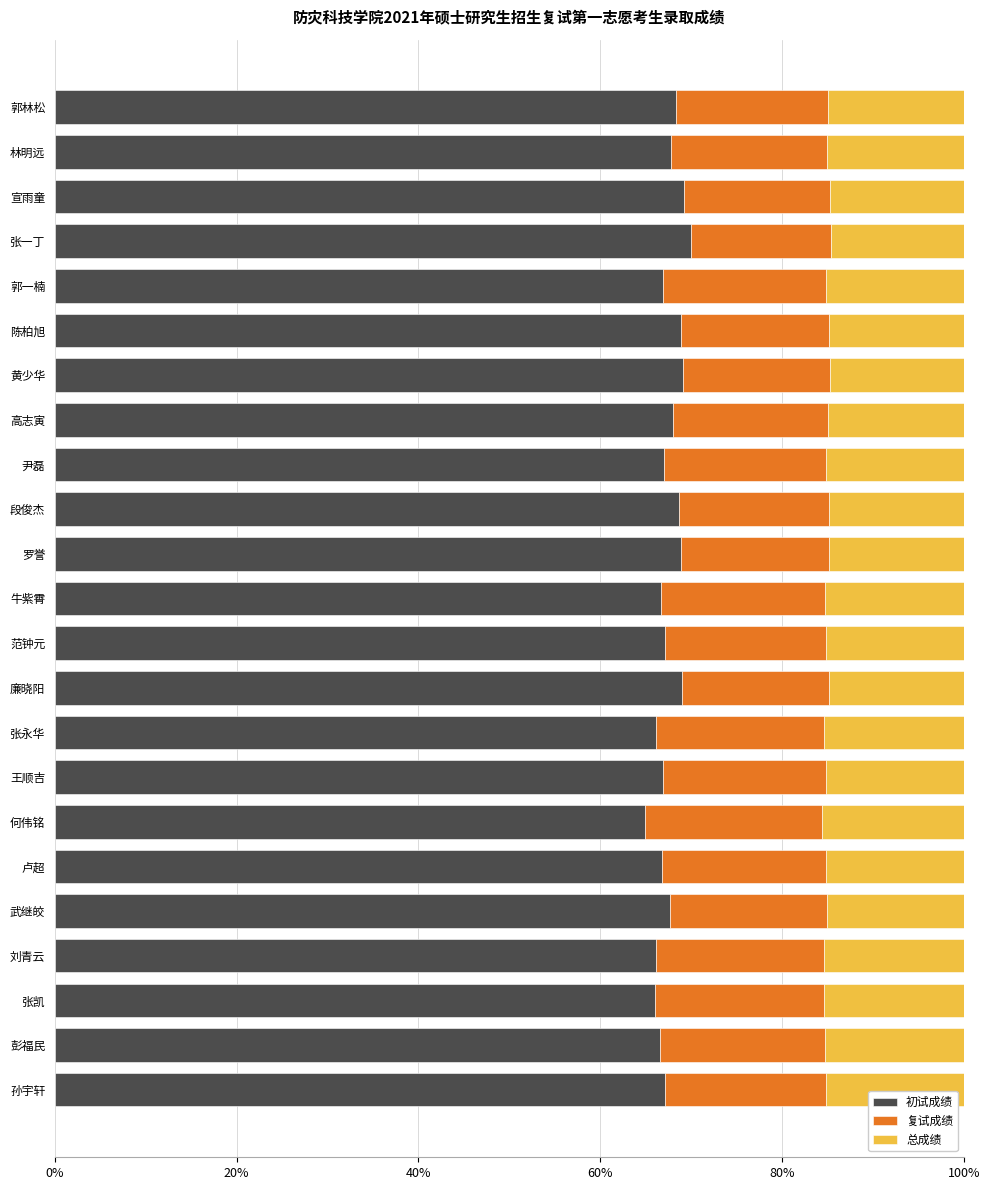

What is the minimum value for 初试成绩?

65.0